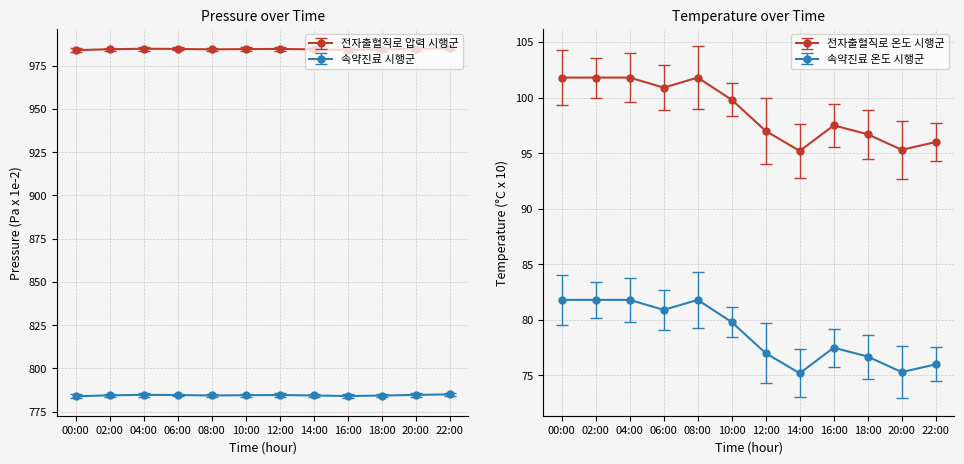

True or false: Temperature (C) and Pressure (Pa) cross at least once.

False